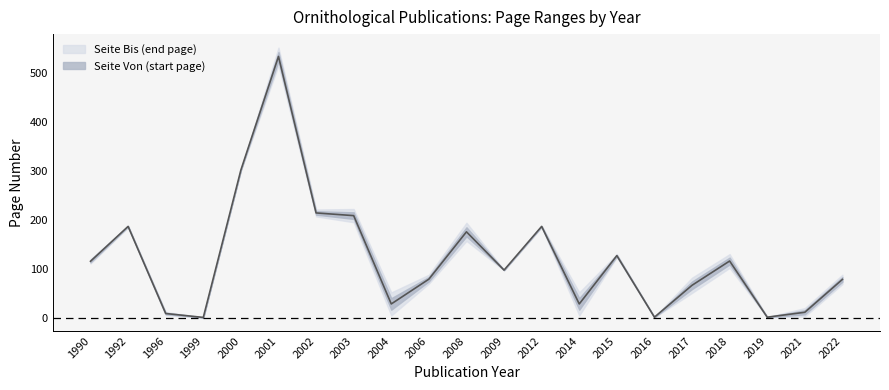

At which label does the data first exceed 97?

1990